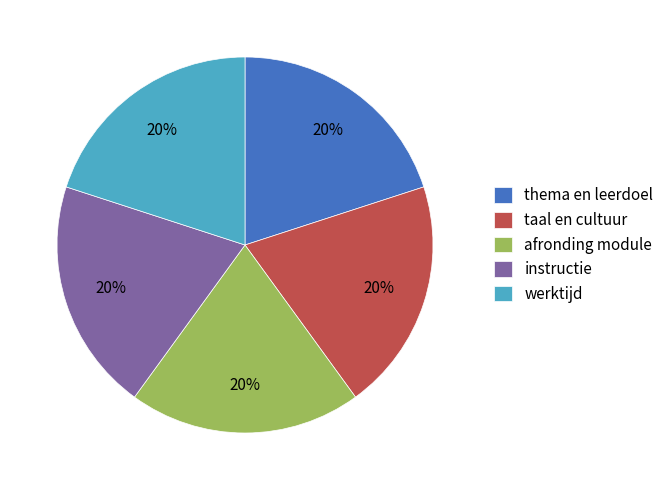

How many segments does this pie chart have?

5